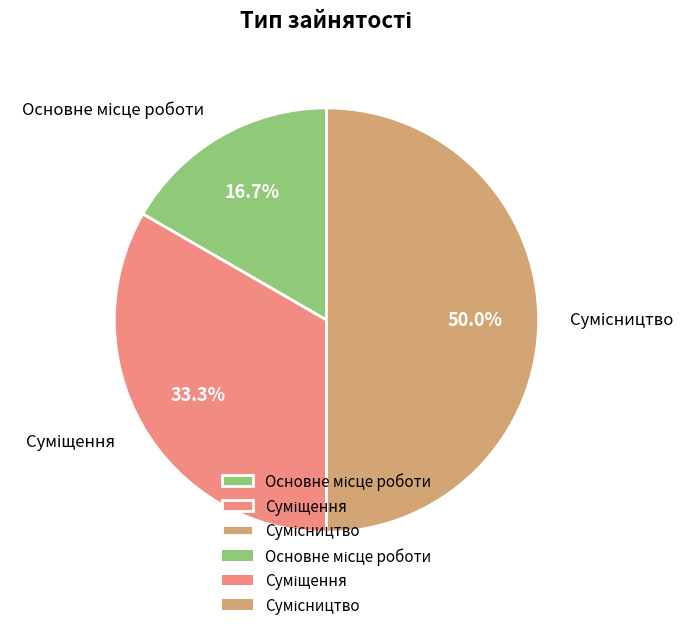

To the nearest percent, what is the difference between the Сумісництво and Суміщення slice percentages?

17%